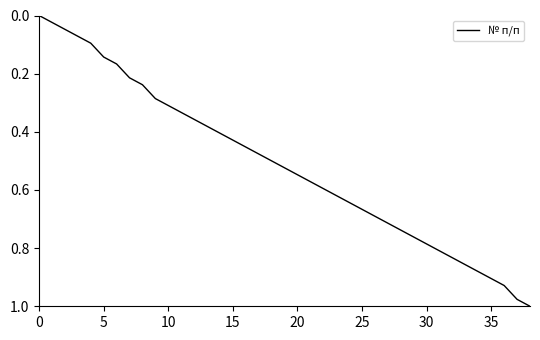

Between 35 and 10, which is larger?

35